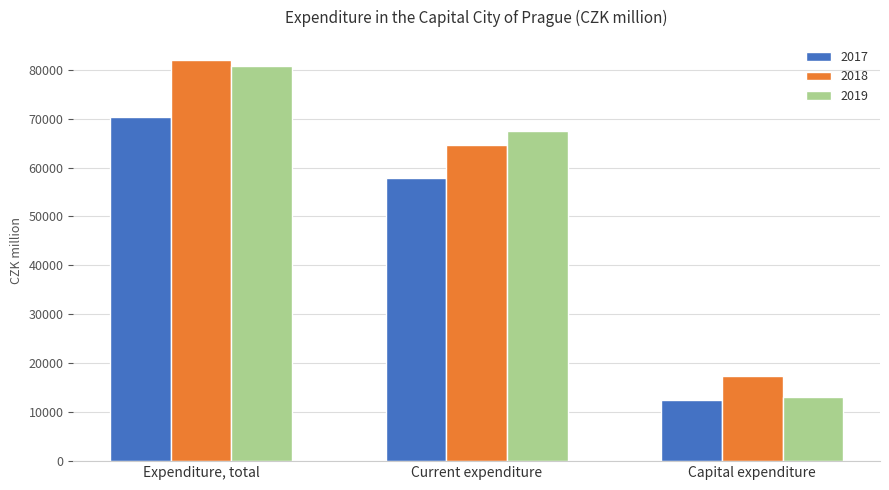

What position from the left is Current expenditure?

2